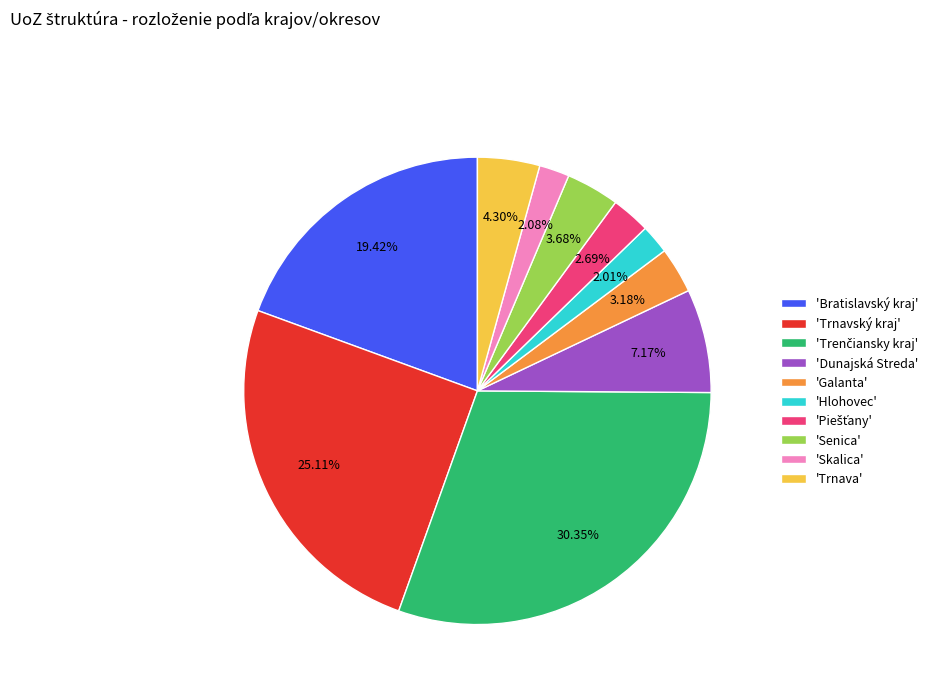

Is the sum of 'Trnava' and 'Dunajská Streda' greater than half?

No